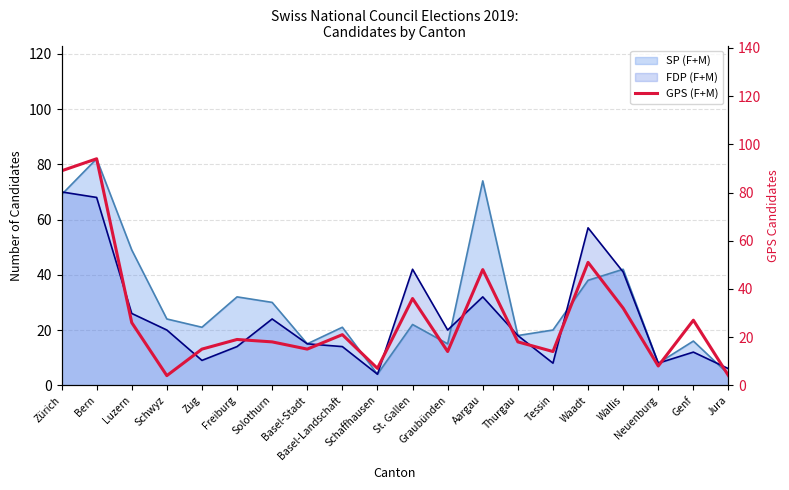

How many lines are shown in the chart?

1